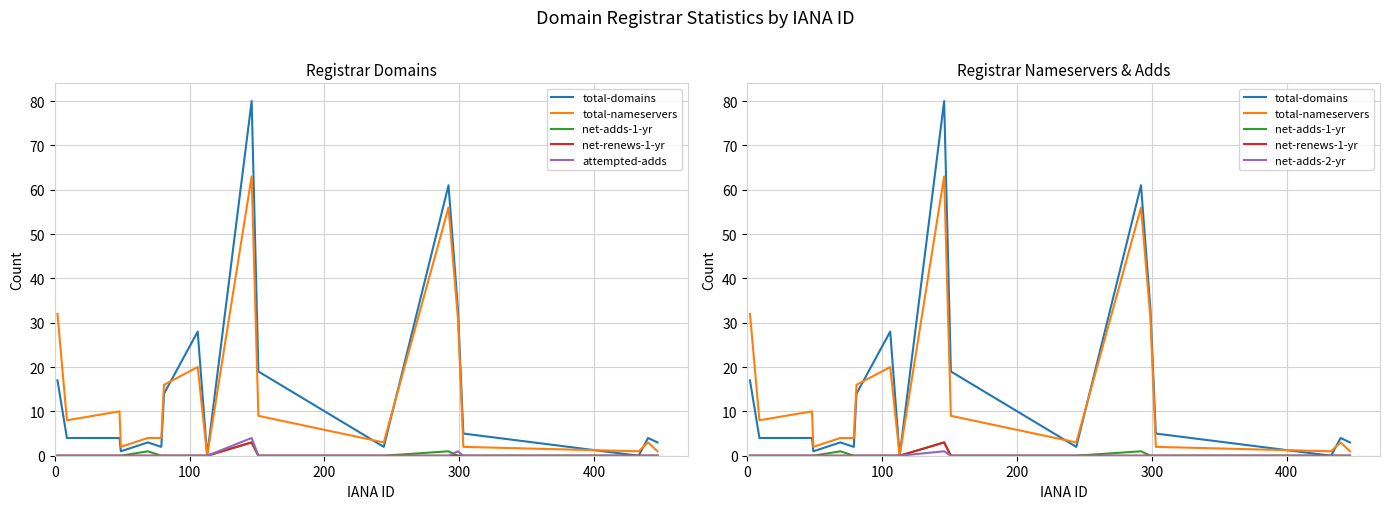

True or false: total-nameservers has a value of 4 at 14.

False